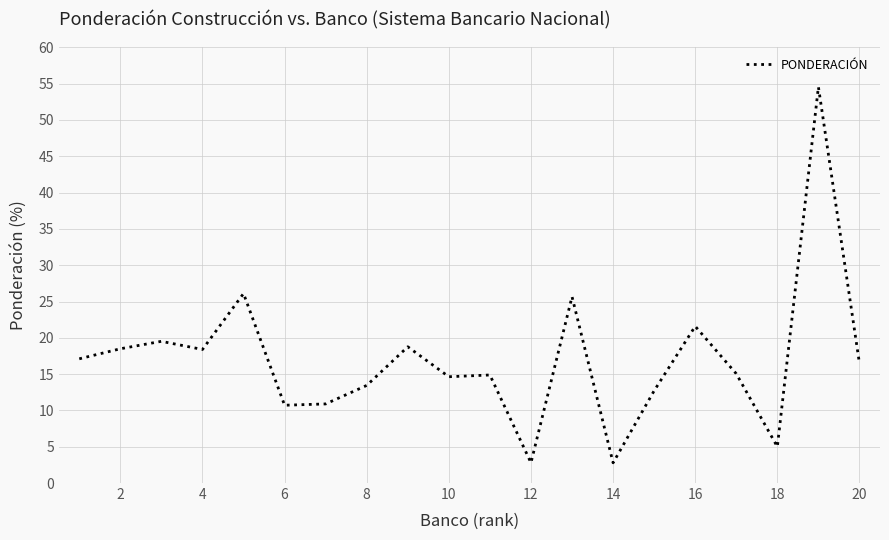

What is the difference between the maximum and minimum values?

51.8